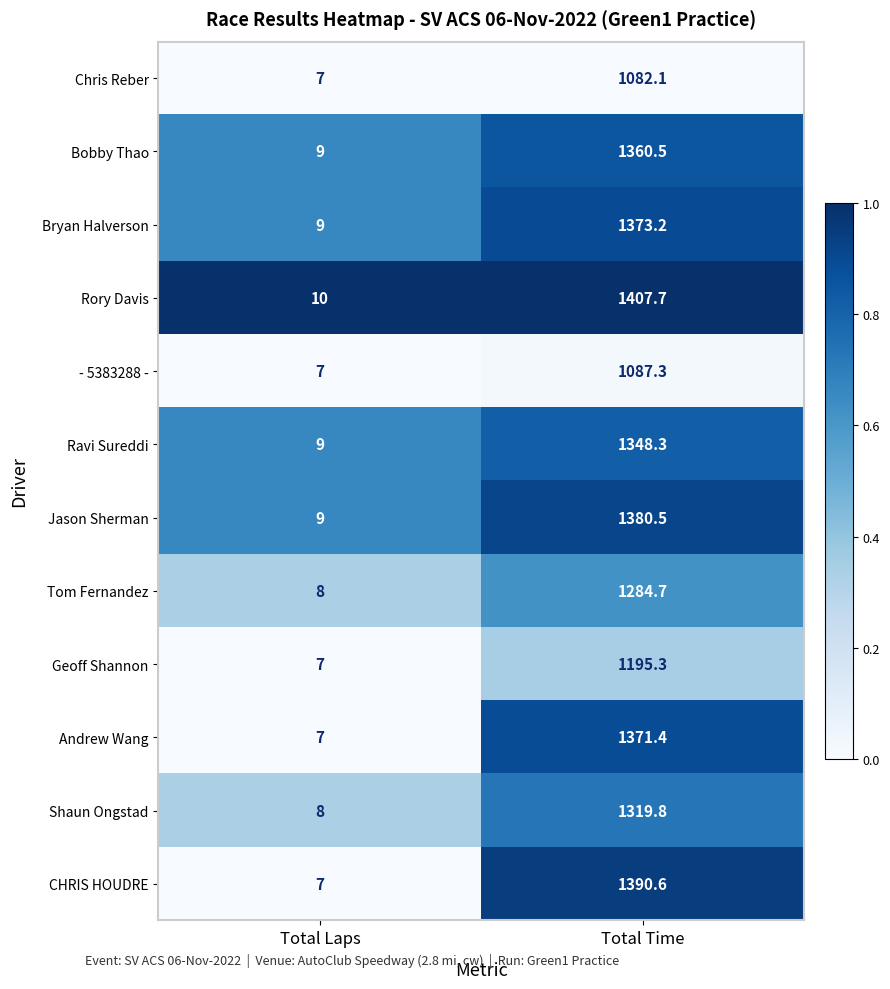

Rank the series by their maximum value, from highest to lowest.

Rory Davis, CHRIS HOUDRE, Jason Sherman, Bryan Halverson, Andrew Wang, Bobby Thao, Ravi Sureddi, Shaun Ongstad, Tom Fernandez, Geoff Shannon, - 5383288 -, Chris Reber